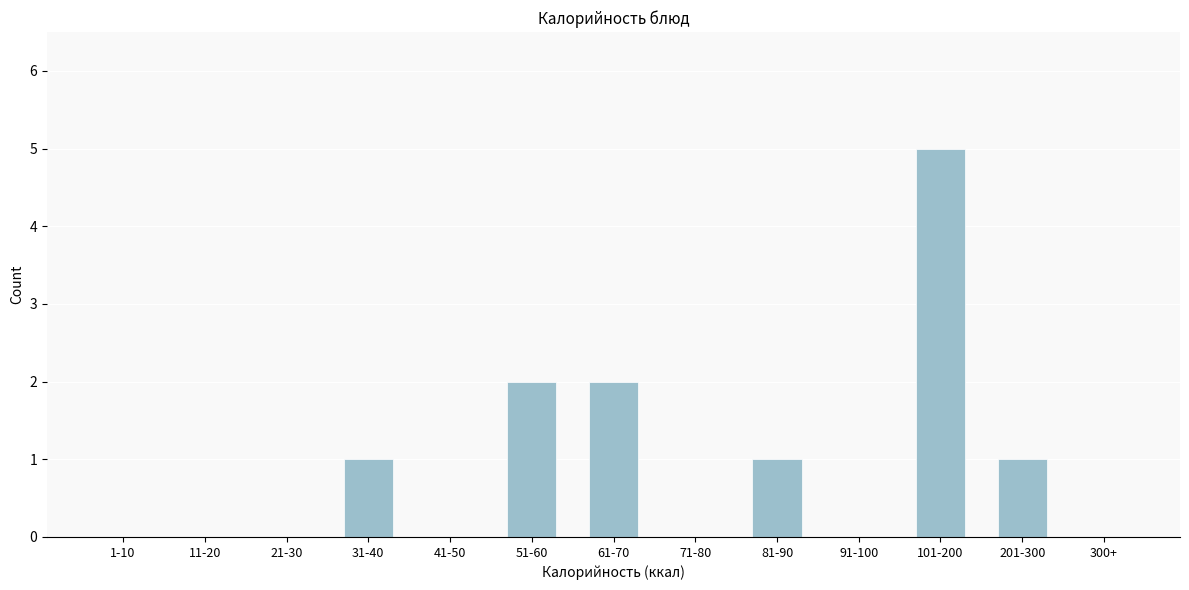

Reading right to left, what are all the values shown in this chart?

300+=0	201-300=1	101-200=5	91-100=0	81-90=1	71-80=0	61-70=2	51-60=2	41-50=0	31-40=1	21-30=0	11-20=0	1-10=0